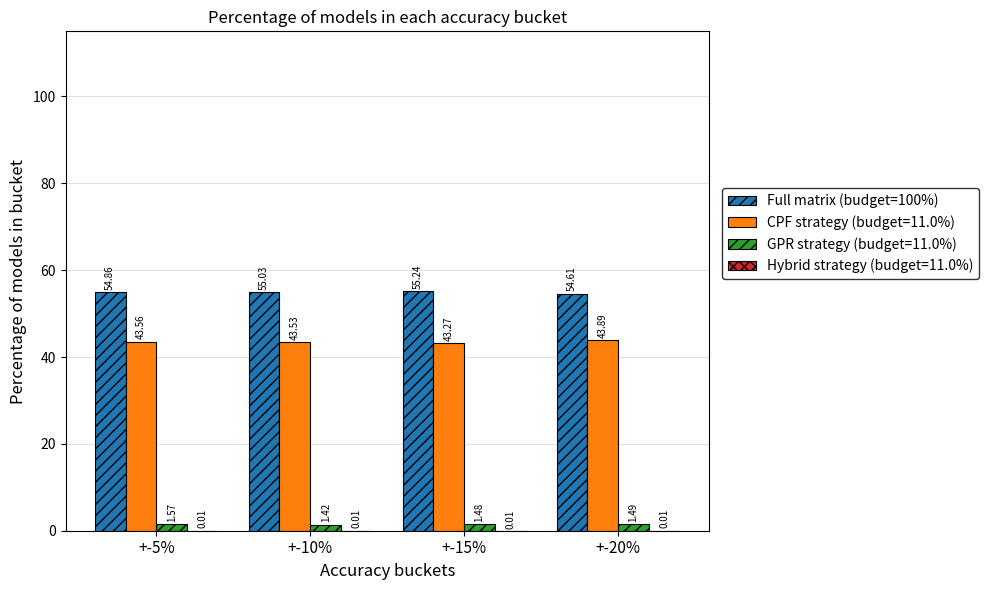

Does the chart contain stacked bars?

No